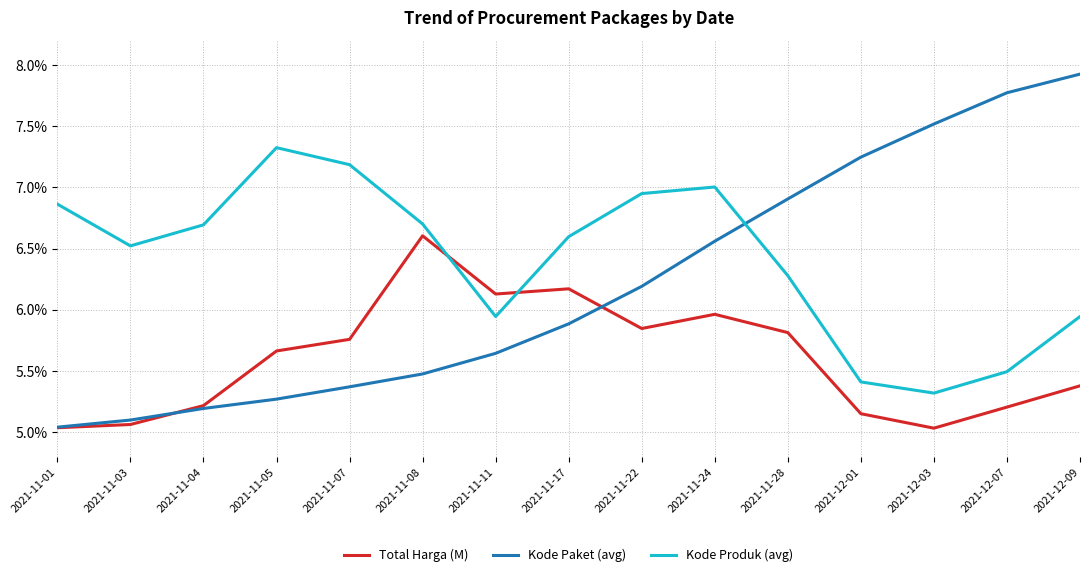

The Total Harga (M) series shows 9.9 at 2021-11-17. True or false?

False